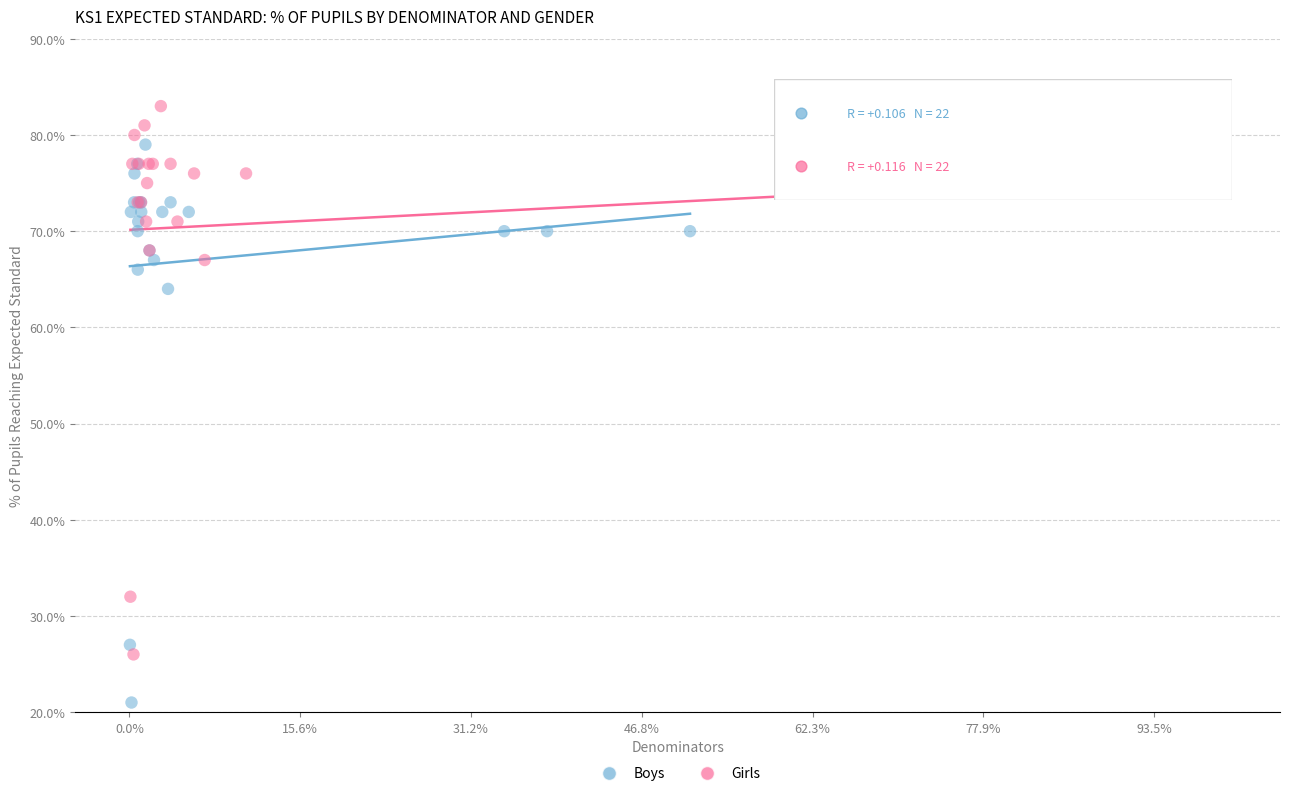

Which series contains the highest Y value?

Girls